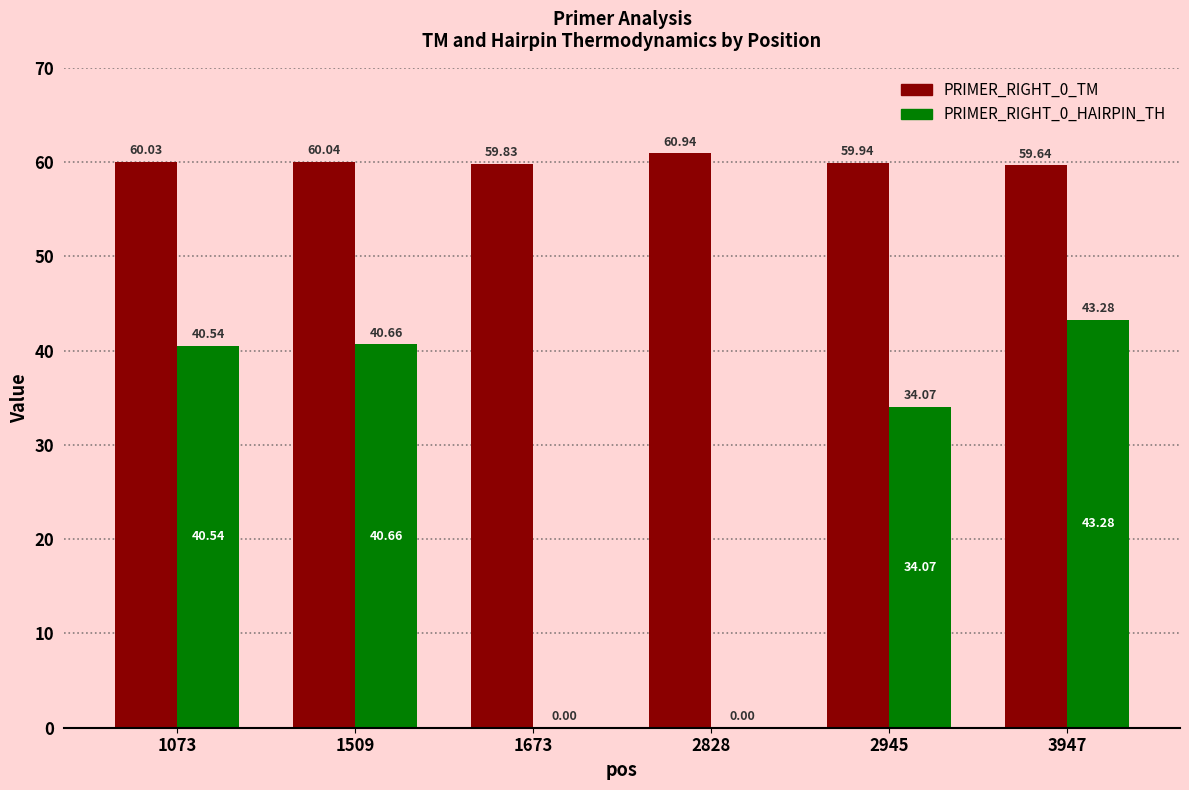

Which category has the highest value in the PRIMER_RIGHT_0_HAIRPIN_TH series?

3947